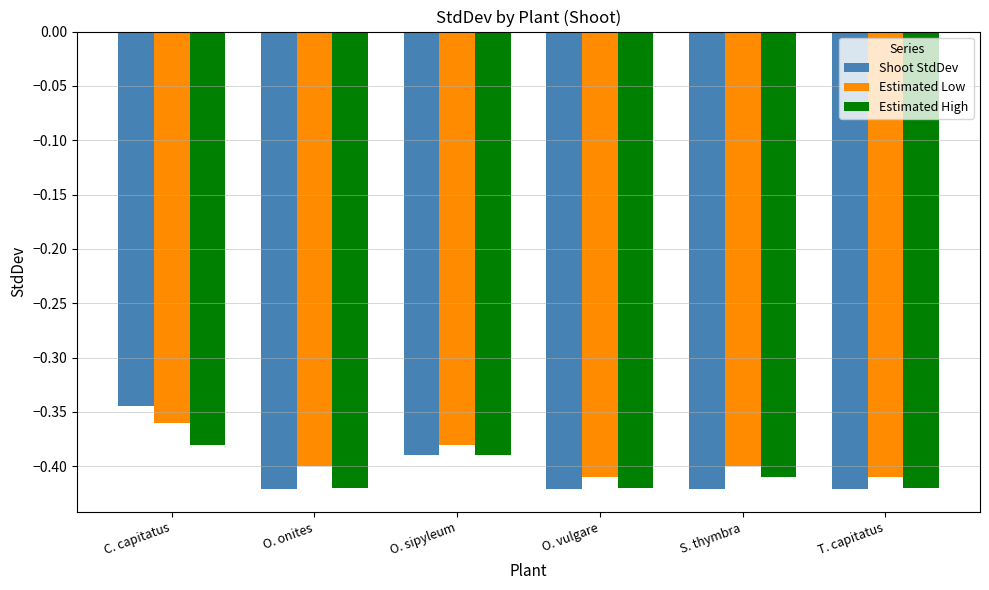

Rank the series at S. thymbra from lowest to highest value.

Shoot StdDev, Estimated High, Estimated Low